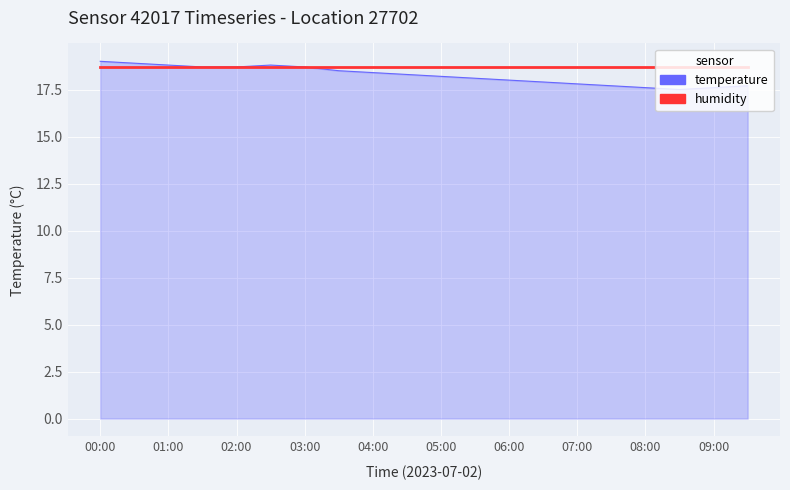

What is the maximum value for temperature?

19.0